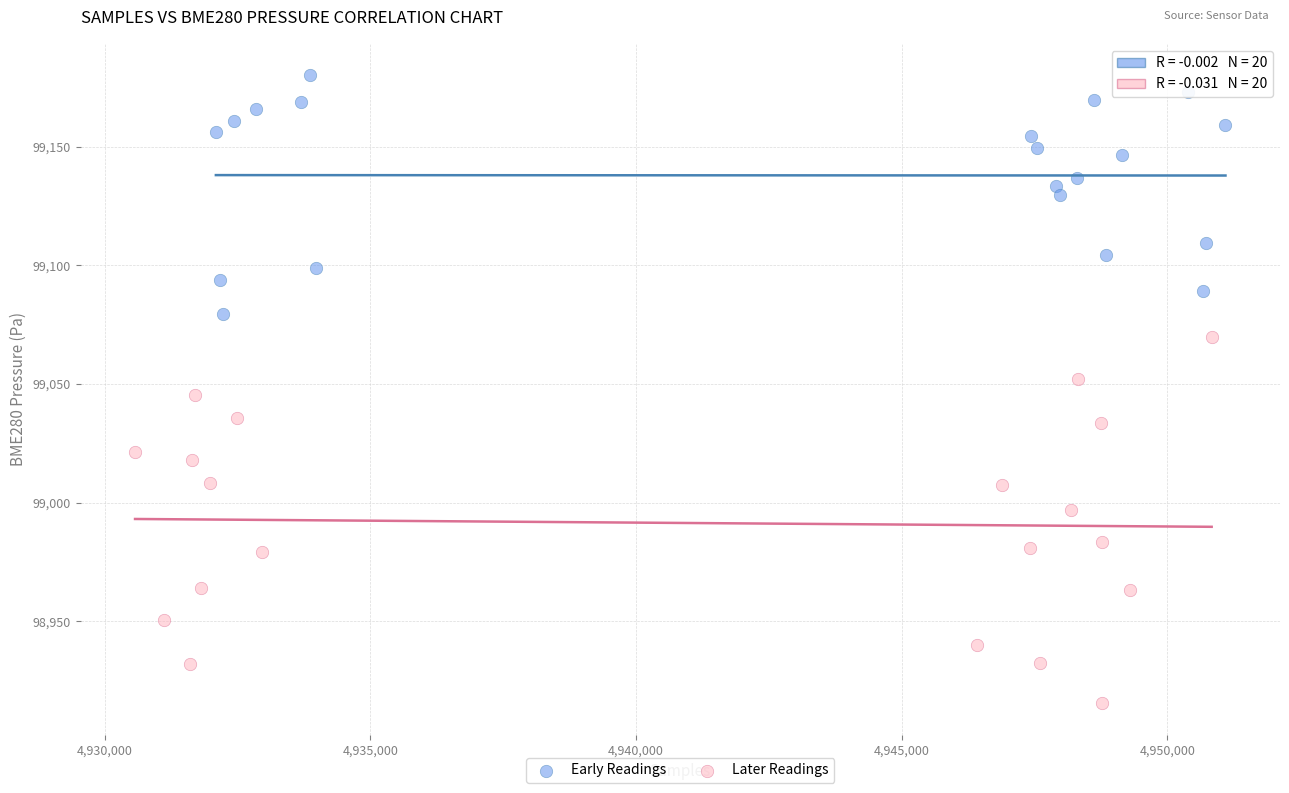

Which series reaches the minimum Y coordinate?

Later Readings